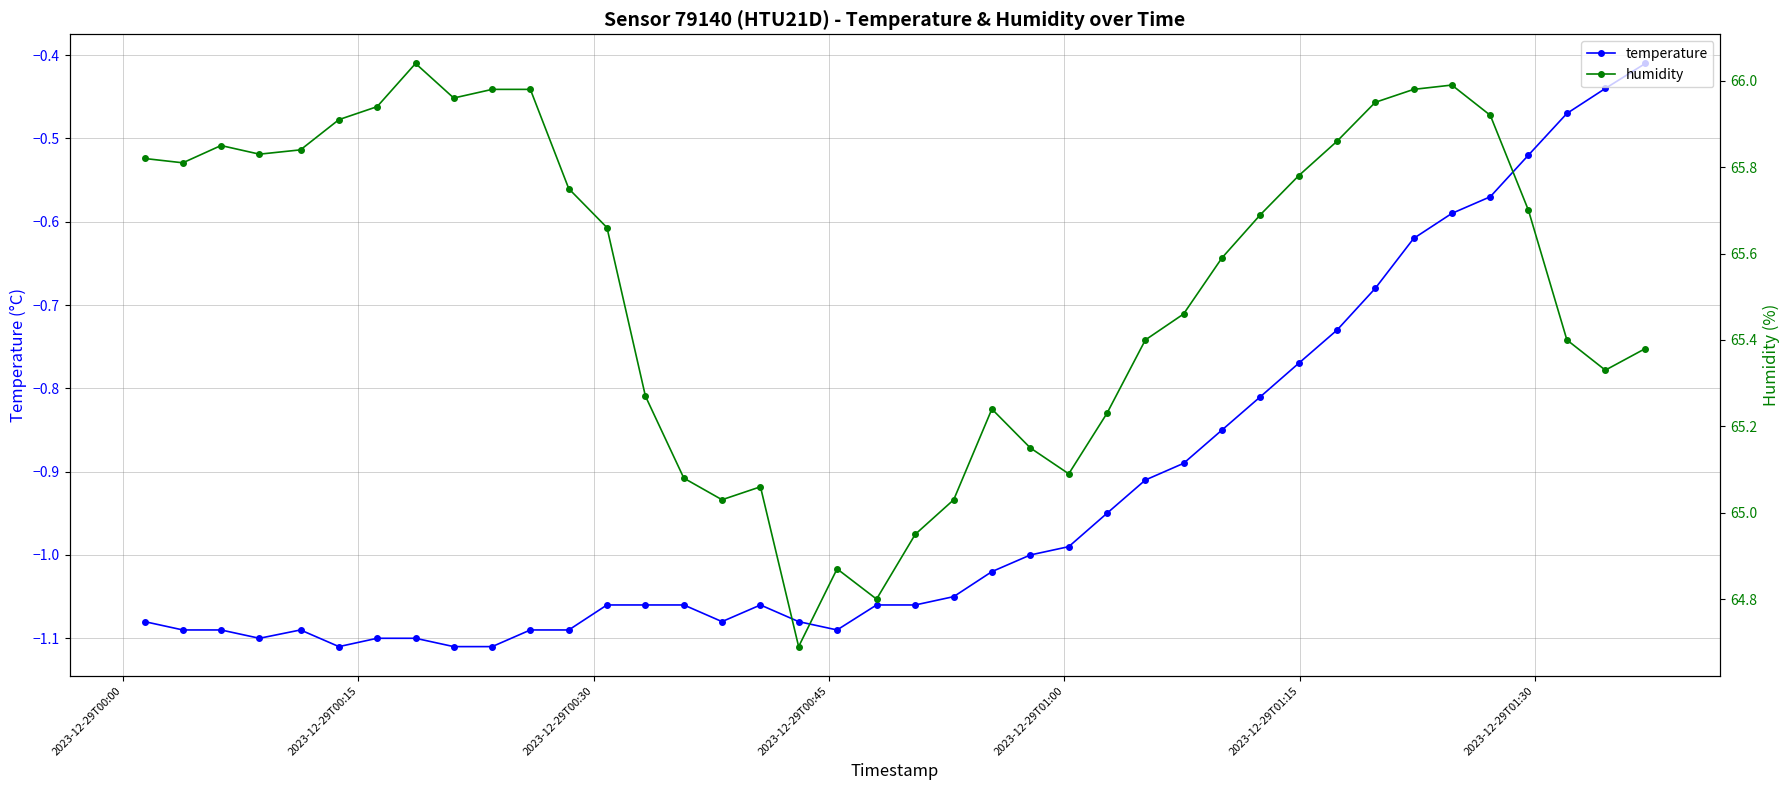

True or false: humidity and temperature intersect in this chart.

False